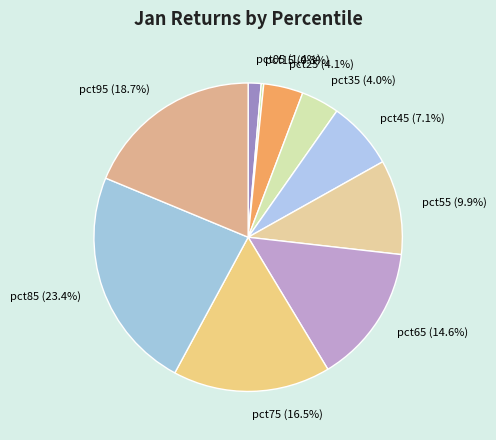

Does any single category account for the majority?

No